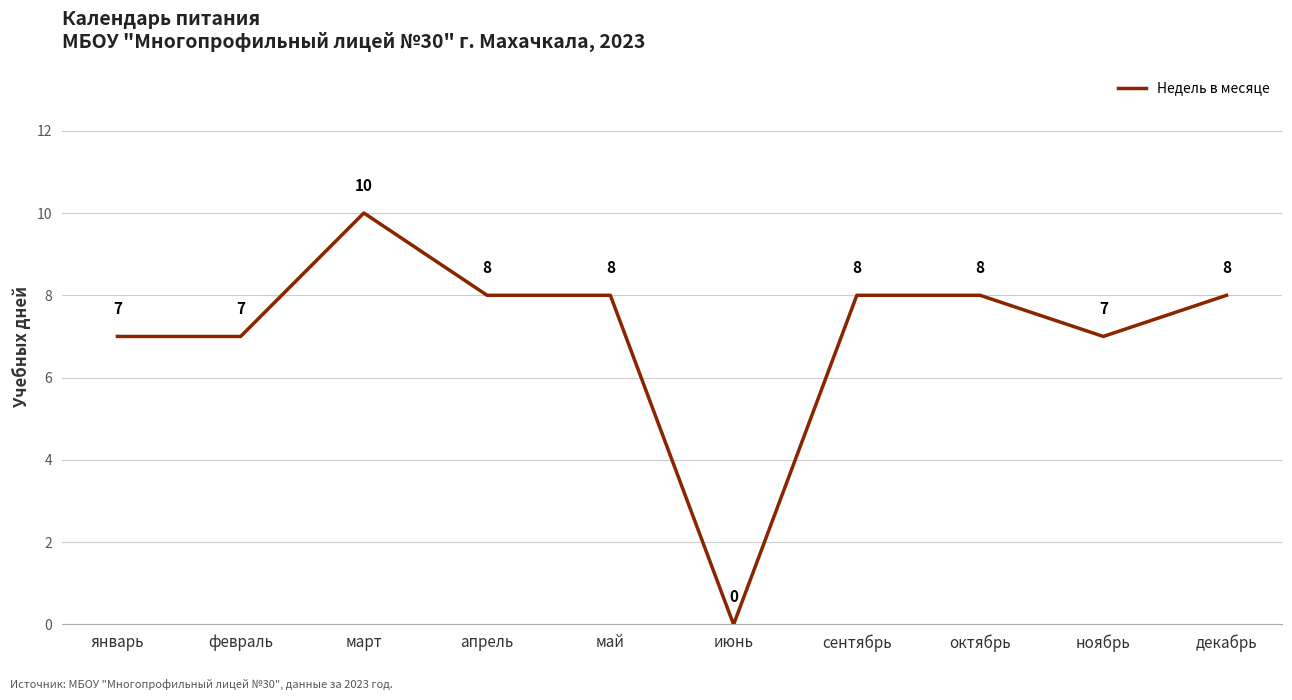

Between ноябрь and сентябрь, which is larger?

сентябрь